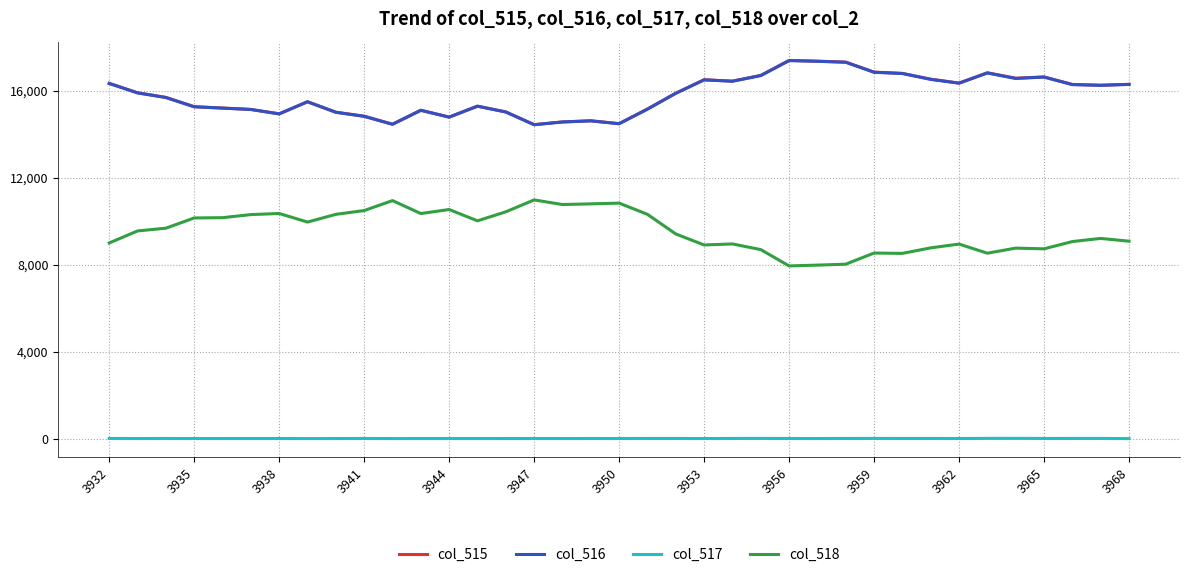

What is the greatest value displayed?

17390